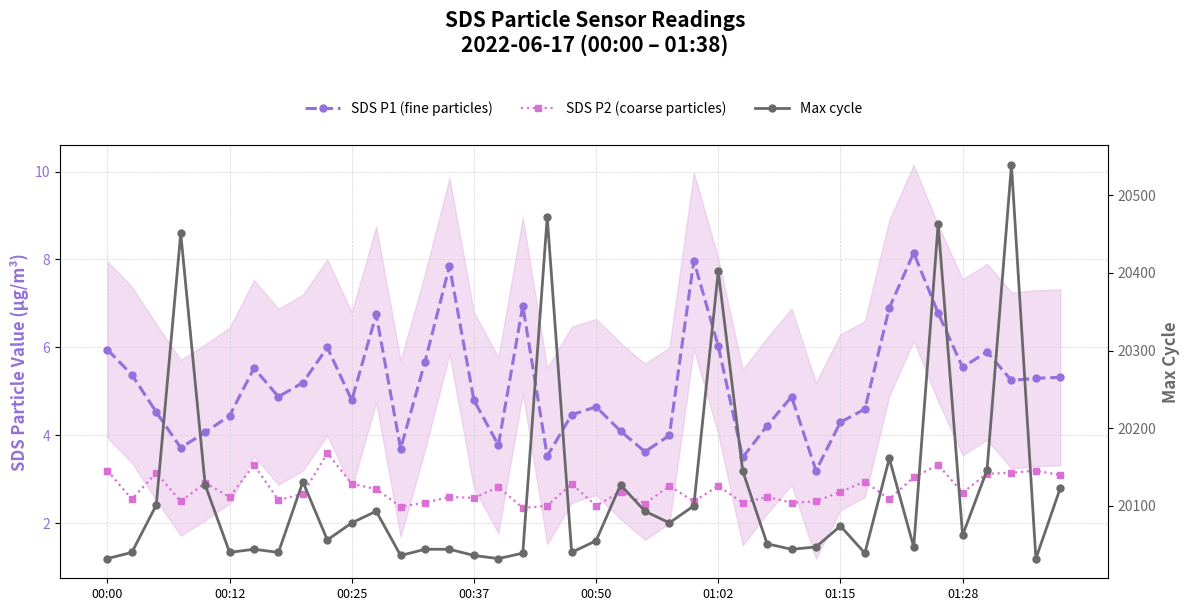

The Max cycle series shows 8400.1 at 9. True or false?

False